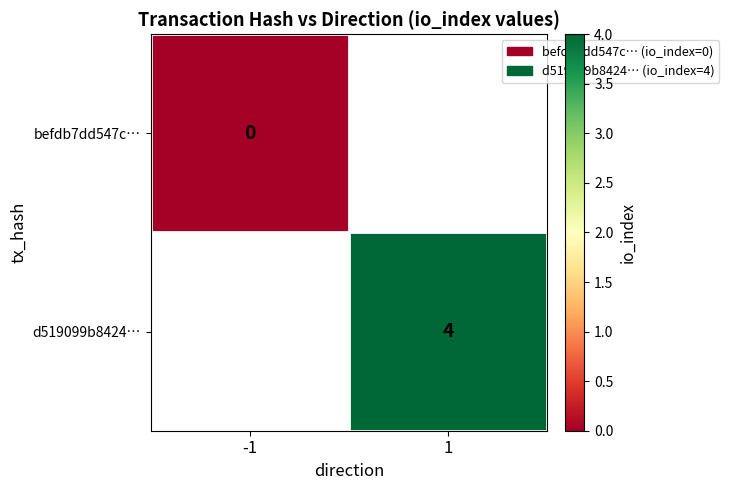

List the labels in order of befdb7dd547c… value, smallest first.

-1, 1